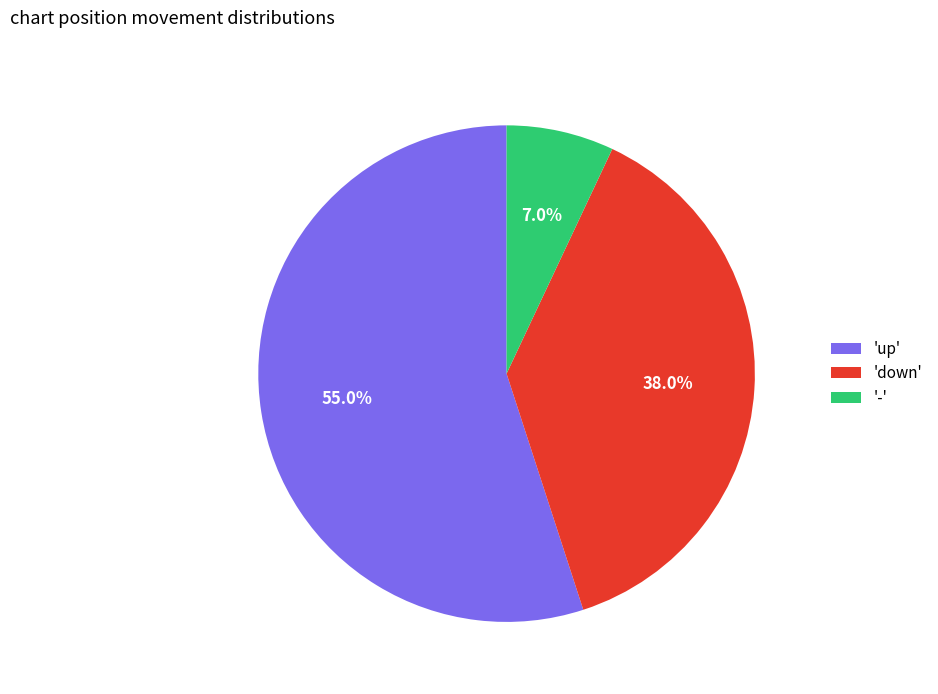

How many segments does this pie chart have?

3